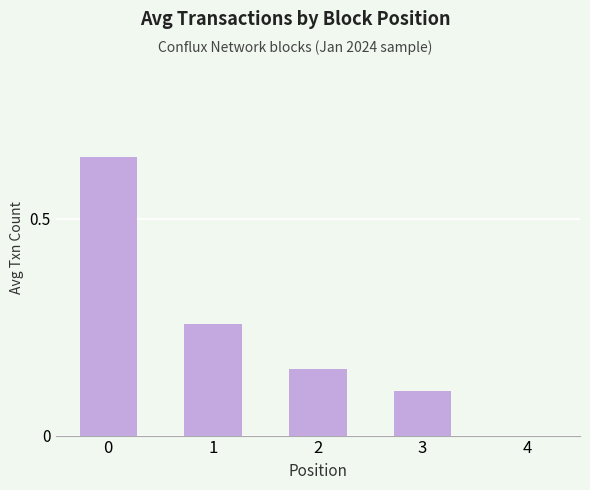

At which label is the value closest to 0?

4